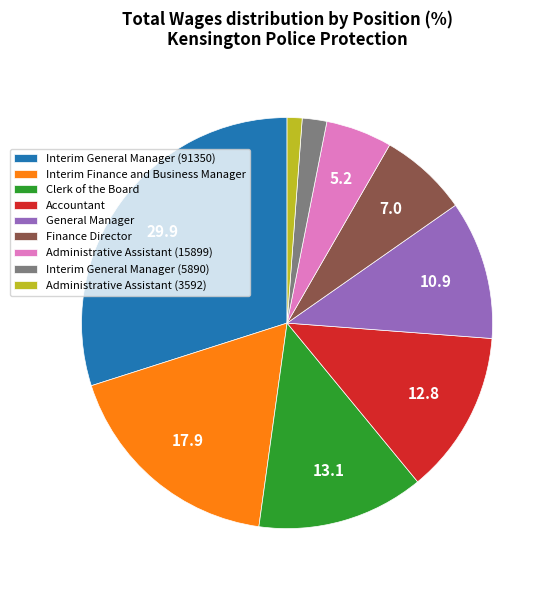

Combined, do Clerk of the Board and General Manager account for over 50%?

No